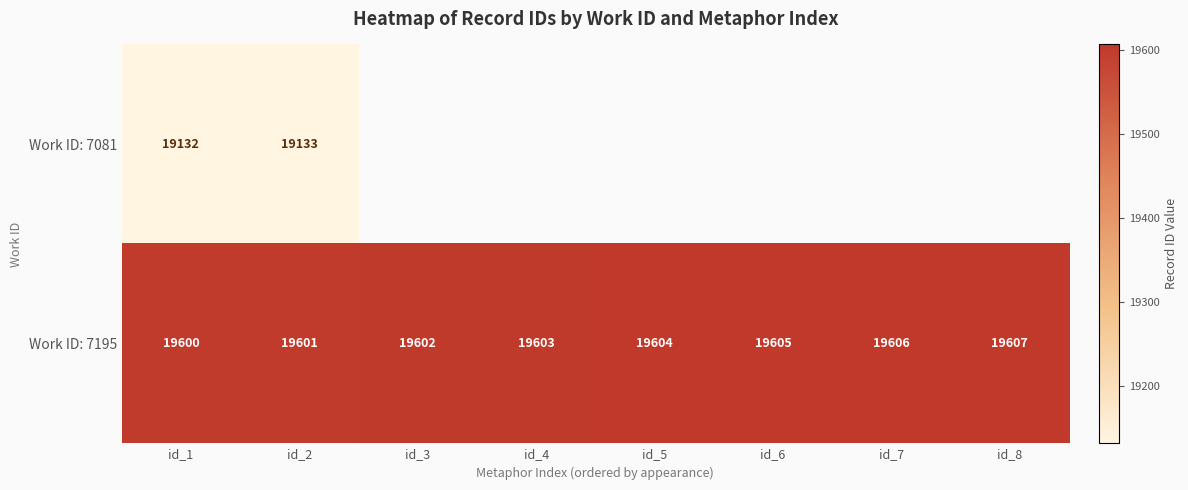

What is the difference between the highest and lowest values at id_1?

468